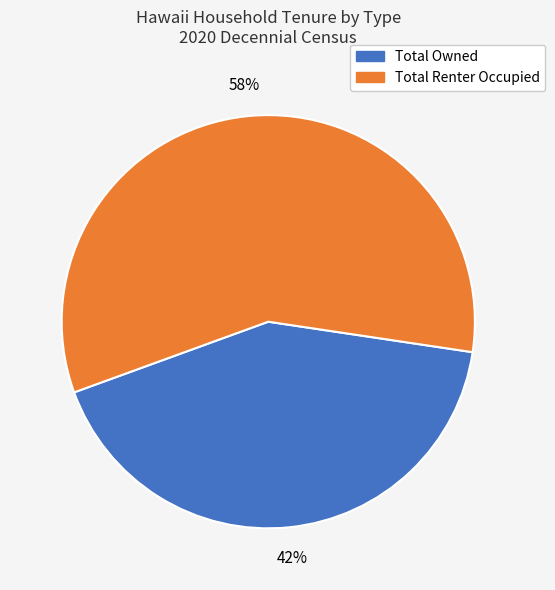

To the nearest percent, what is the difference between the largest and smallest slice percentages?

16%